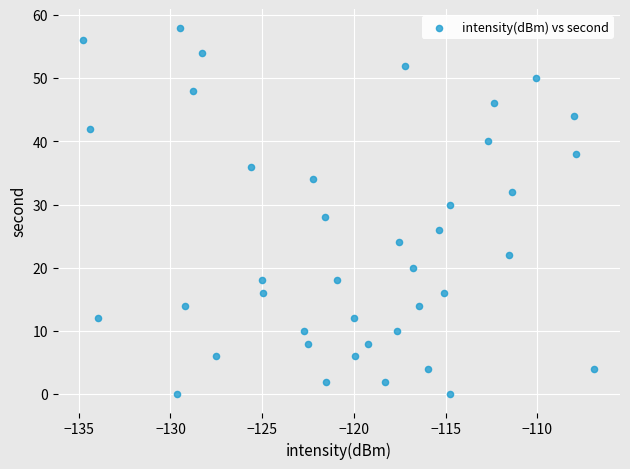

What is the range of Y values (max minus min)?

58